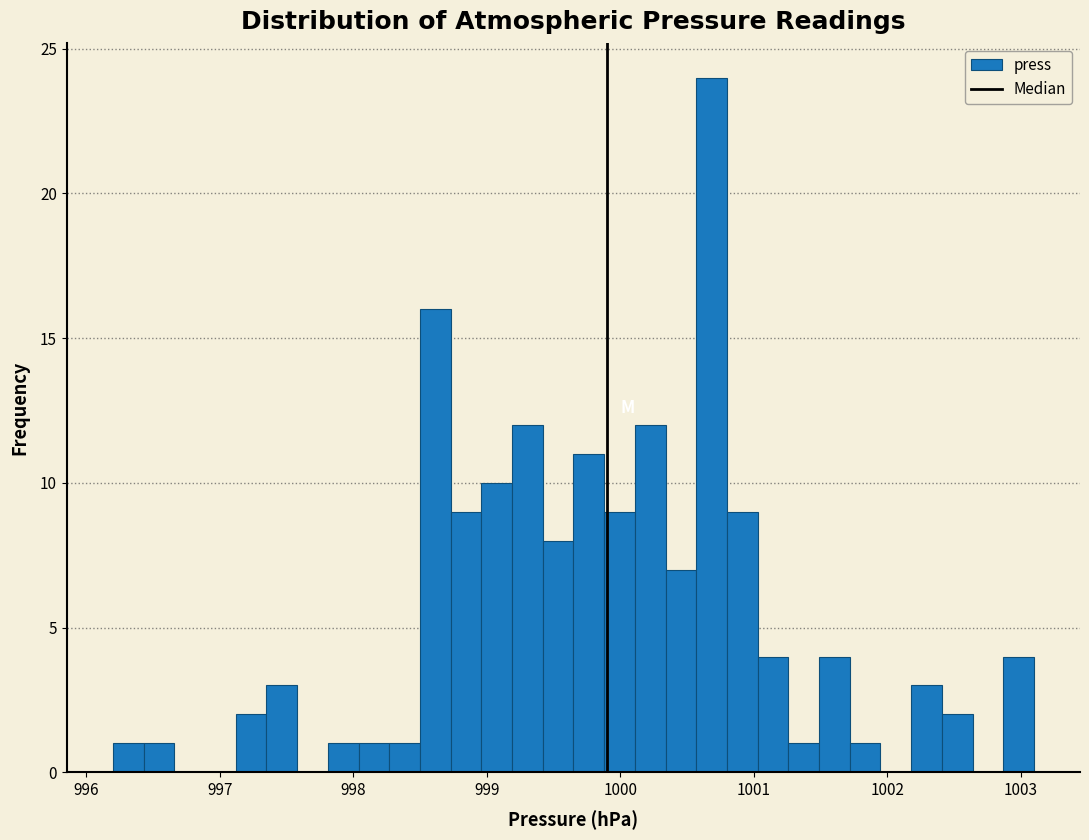

Read against the x-axis, roughly where is the centre of the tallest bar?

1000.7